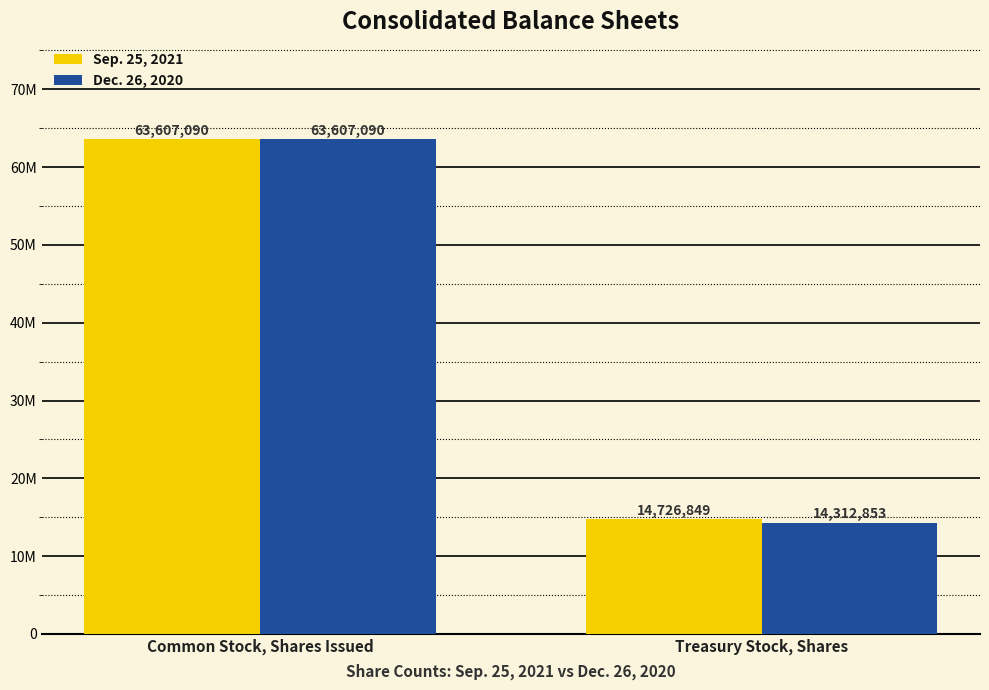

Which category has the lowest value in the Sep. 25, 2021 series?

Treasury Stock, Shares